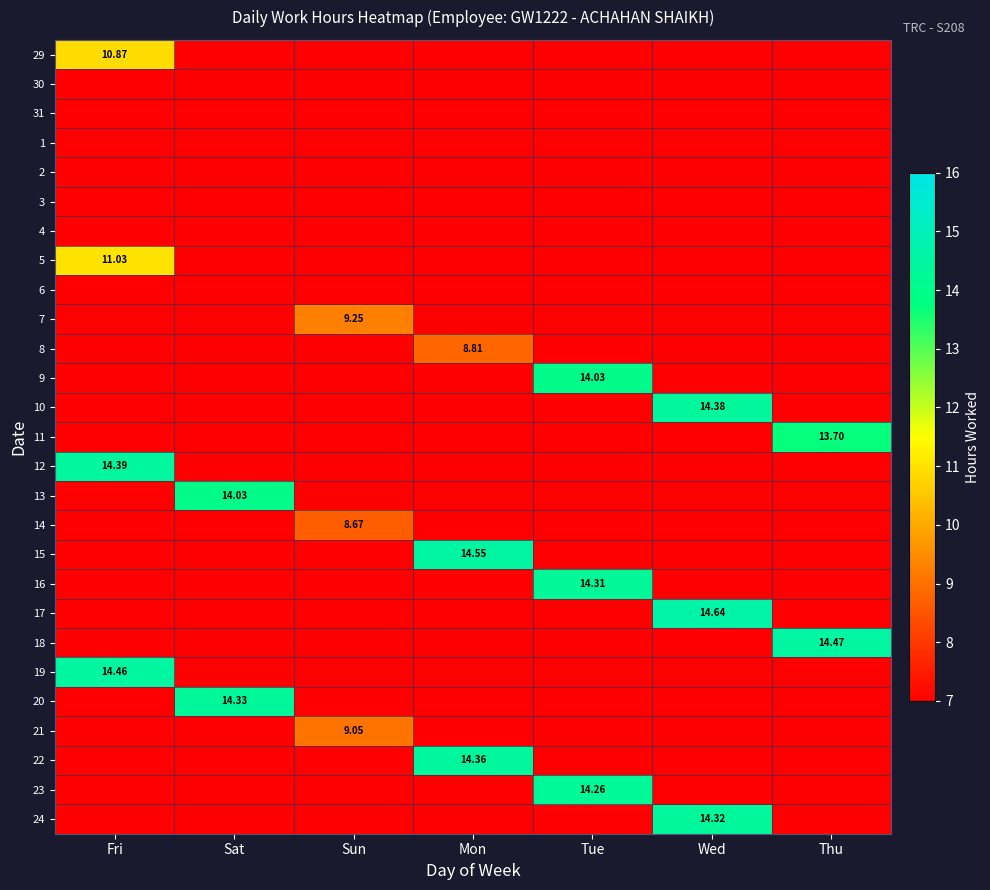

Count the number of categories in the chart.

7